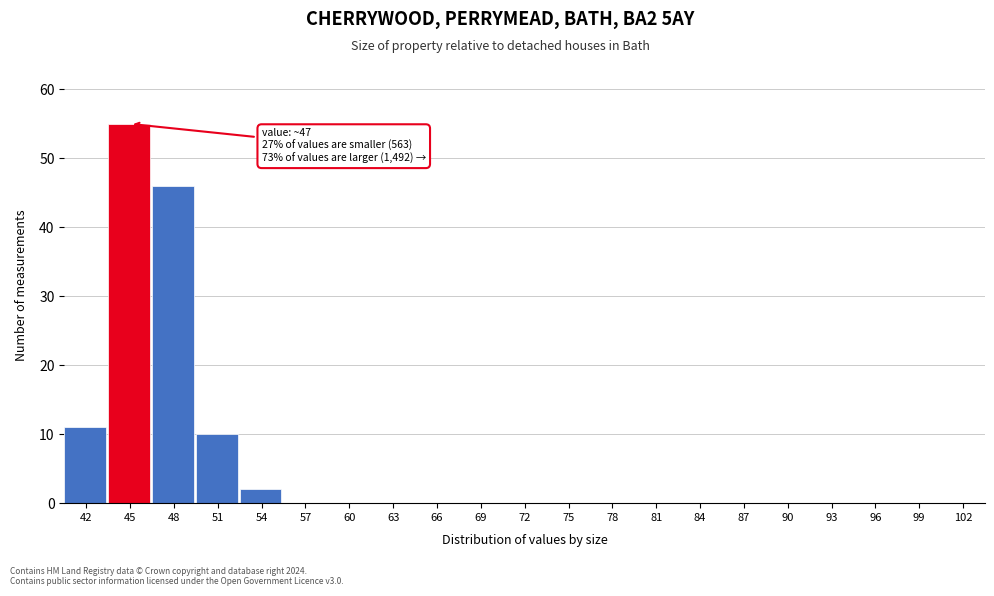

Reading left to right, what are all the values shown in this chart?

42=11	45=55	48=46	51=10	54=2	57=0	60=0	63=0	66=0	69=0	72=0	75=0	78=0	81=0	84=0	87=0	90=0	93=0	96=0	99=0	102=0